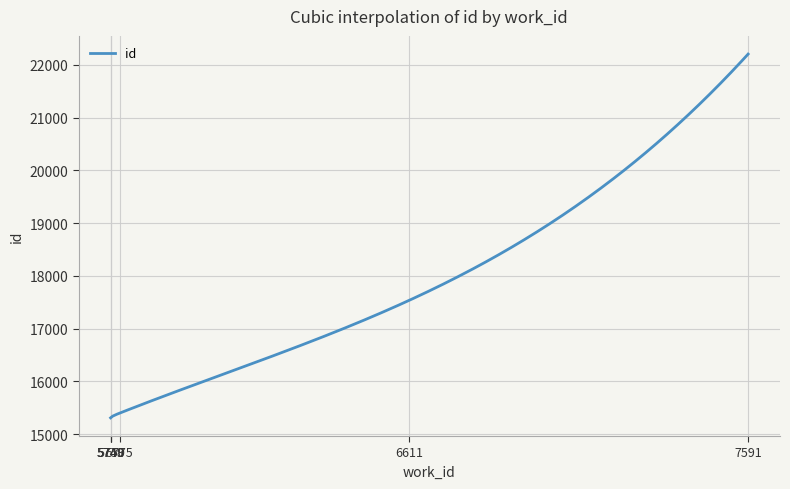

Is this an area chart (filled region under the line)?

No